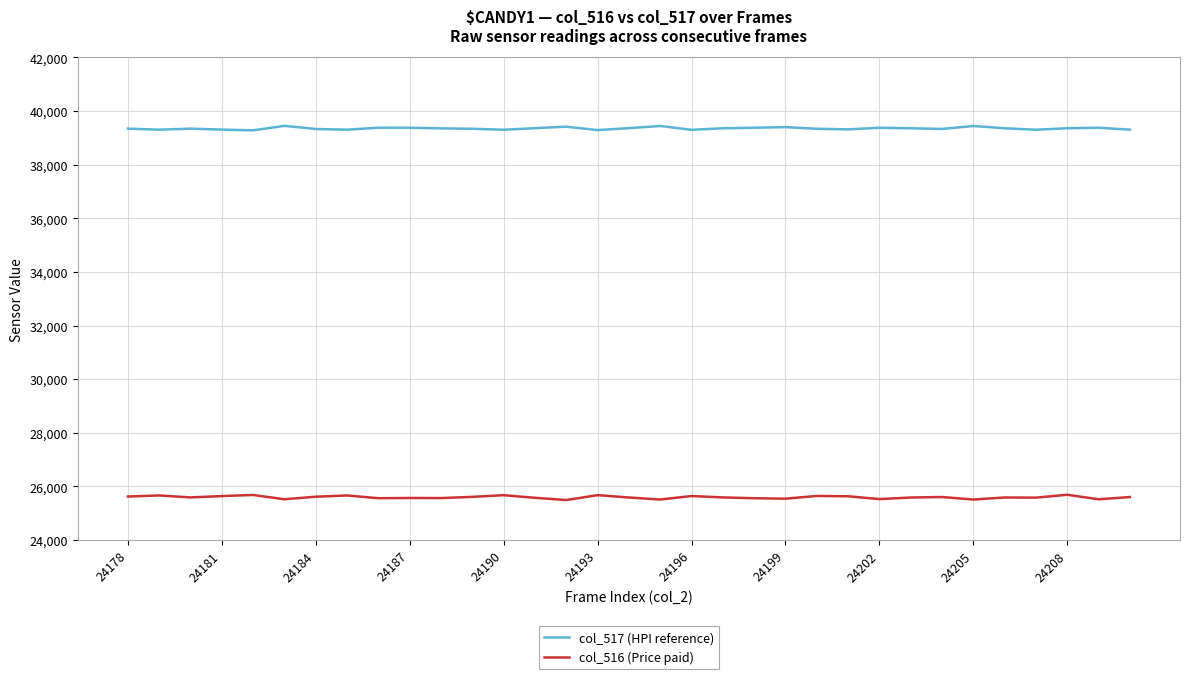

True or false: col_517 (HPI reference) and col_516 (Price paid) intersect in this chart.

False